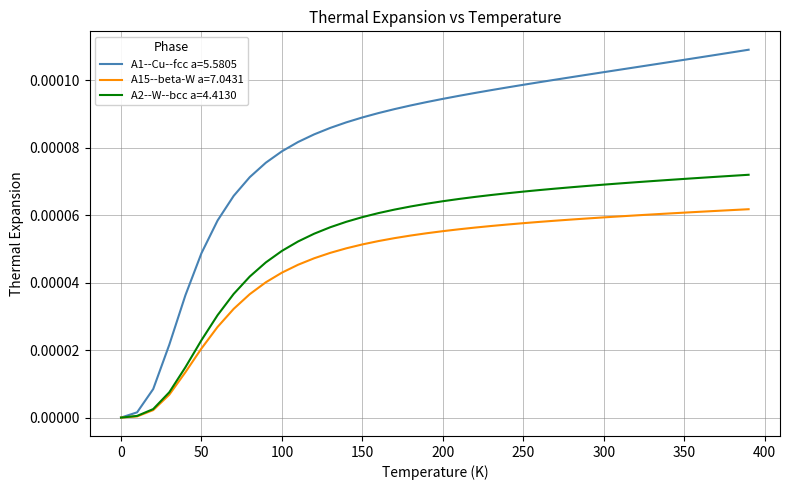

Which series has the widest spread of values?

A1--Cu--fcc a=5.5805